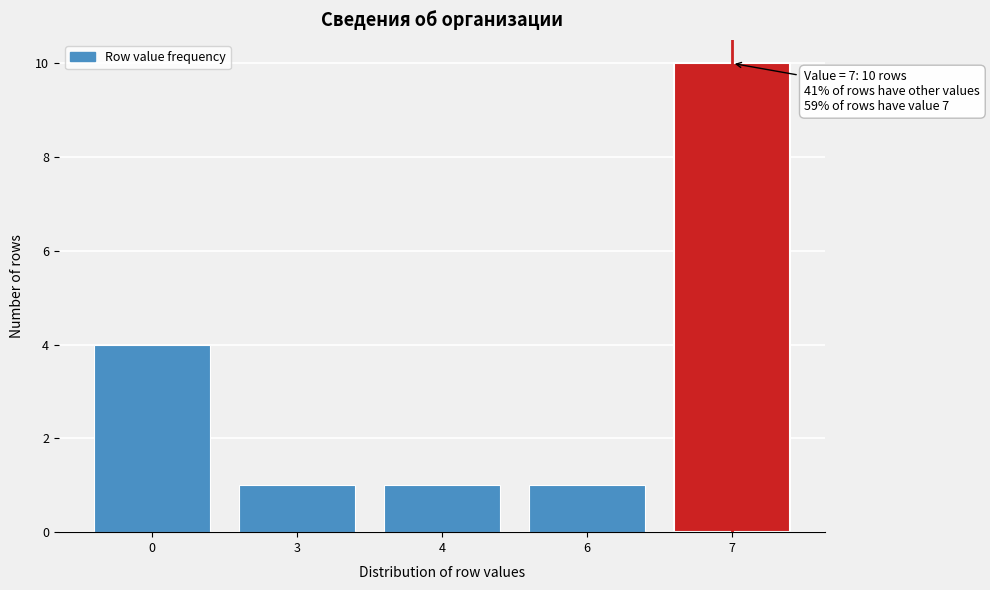

Reading left to right, what are all the values shown in this chart?

0=4	3=1	4=1	6=1	7=10